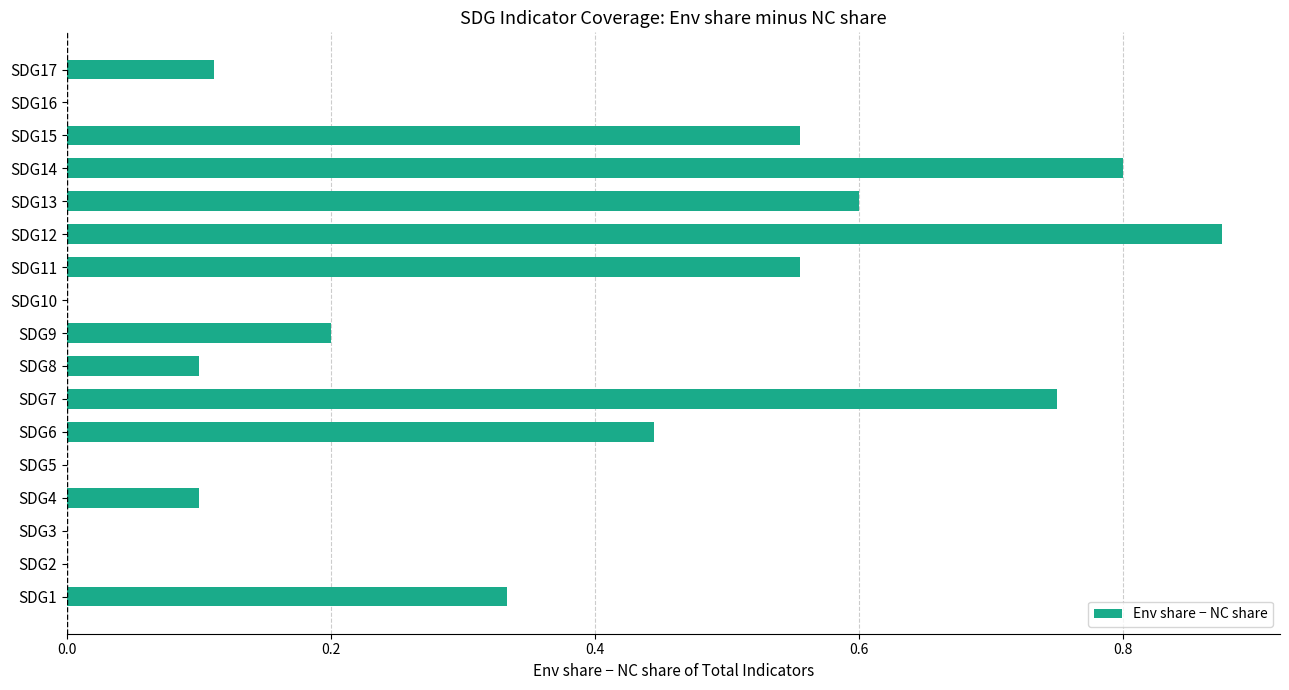

The chart shows a value of 0.6 at SDG11. True or false?

True